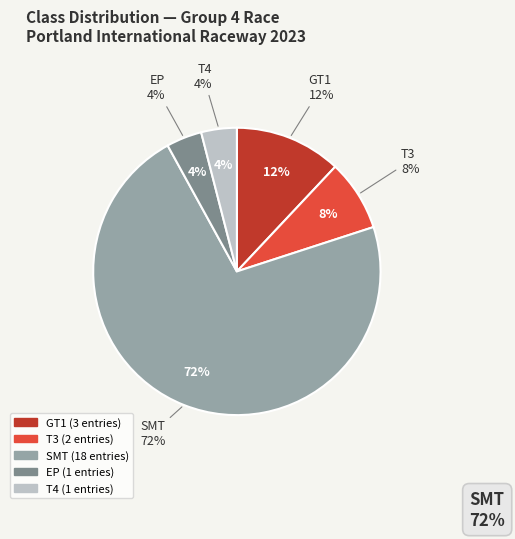

To the nearest percent, what percentage of the pie is T4?

4%